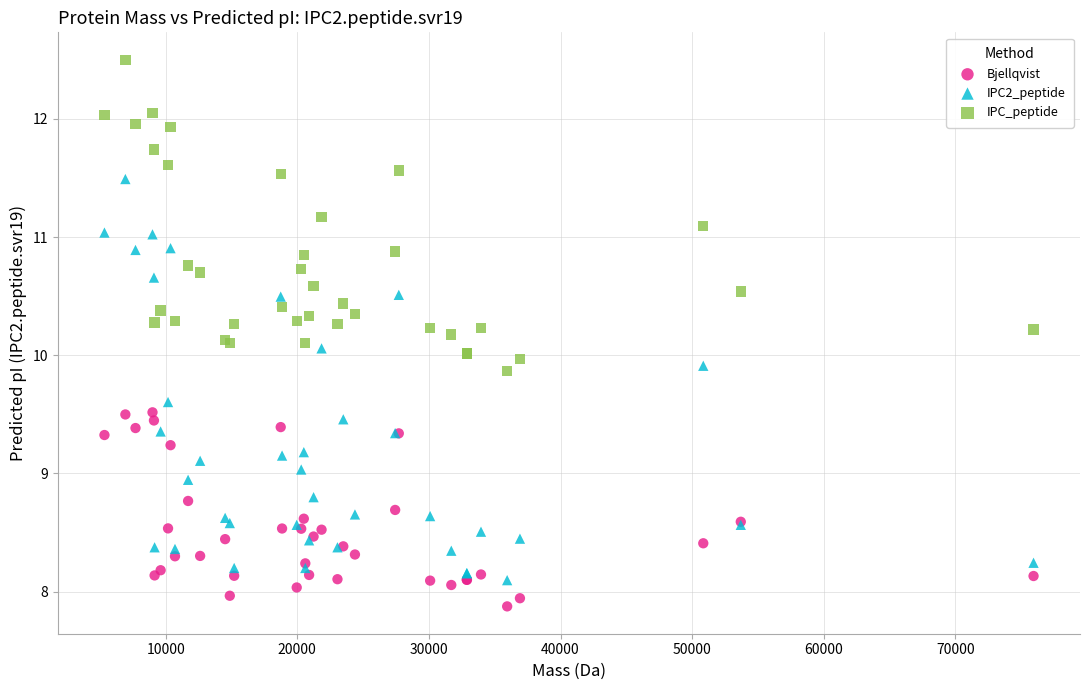

What are all the series names shown in the legend?

Bjellqvist, IPC2_peptide, IPC_peptide